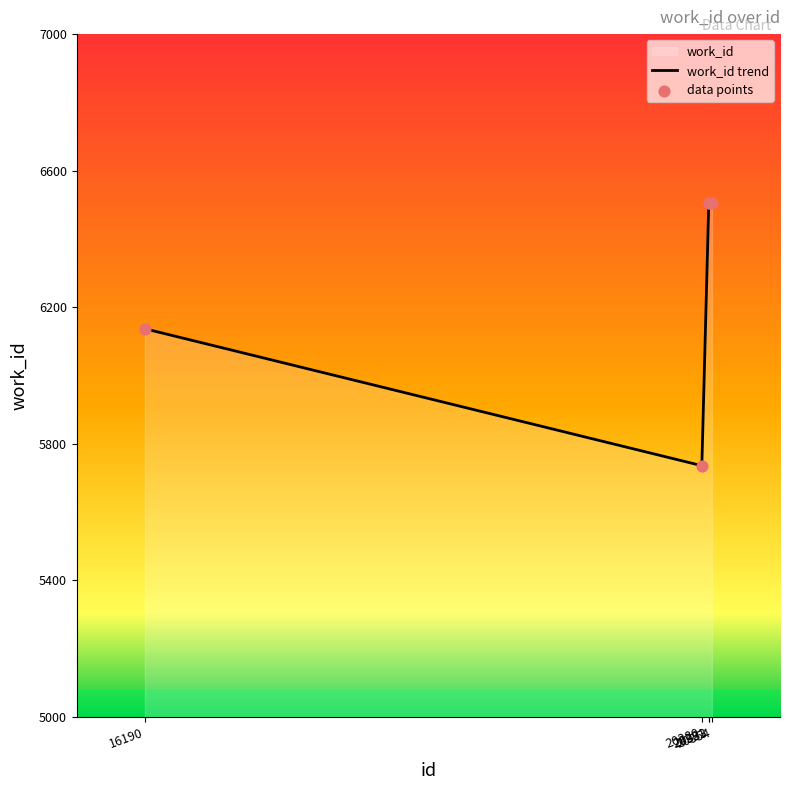

What is the change in value from 20280 to 20354?

+770